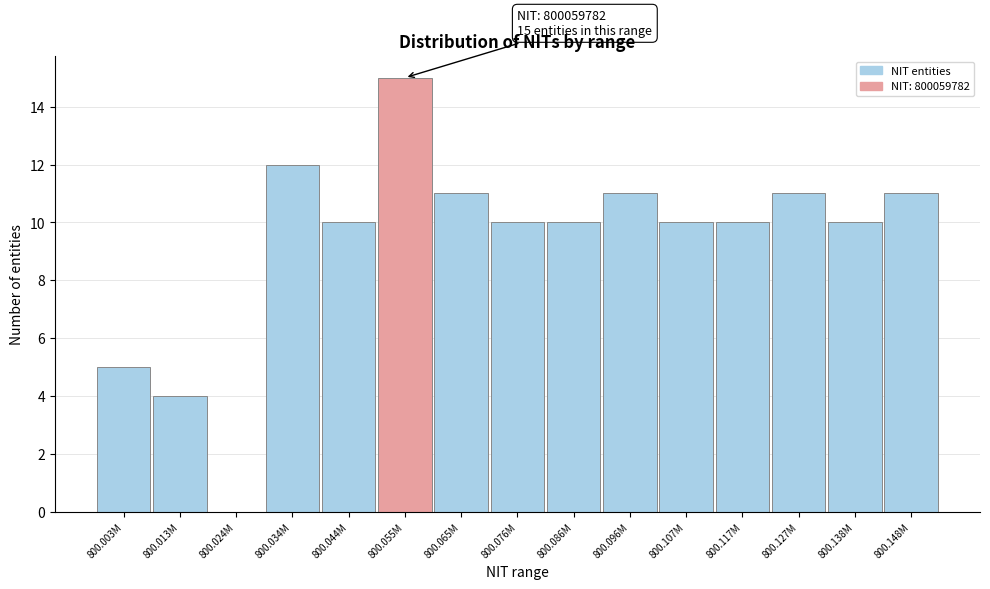

Reading left to right, list all the values displayed in this chart.

800.003M=5	800.013M=4	800.024M=0	800.034M=12	800.044M=10	800.055M=15	800.065M=11	800.076M=10	800.086M=10	800.096M=11	800.107M=10	800.117M=10	800.127M=11	800.138M=10	800.148M=11